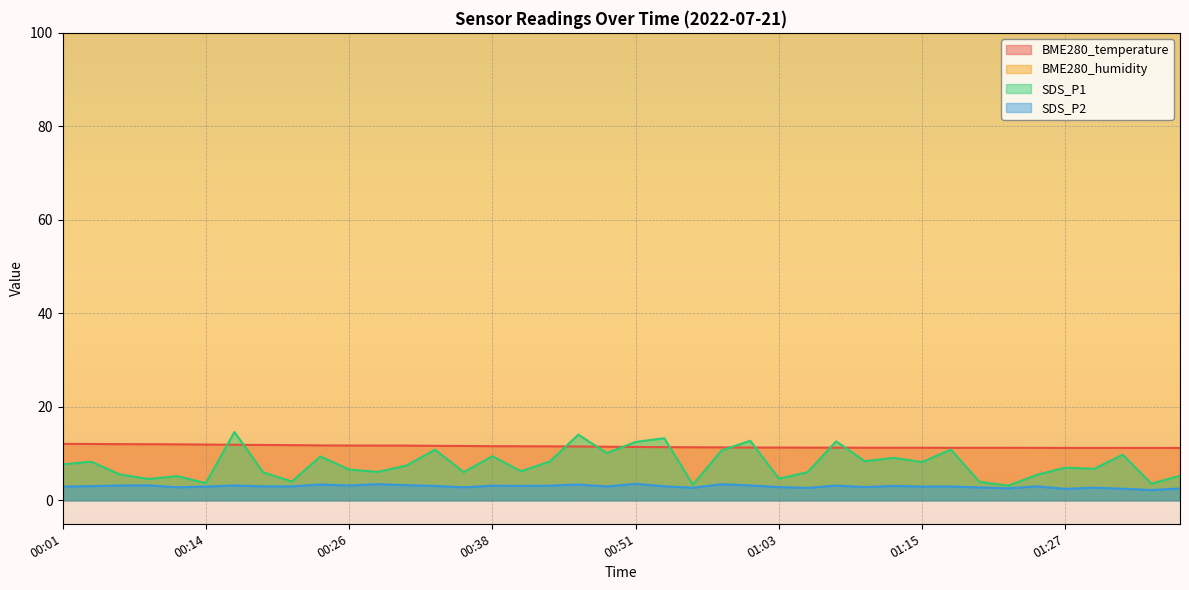

What is the spread (max minus min) of values at 00:21?

8.8